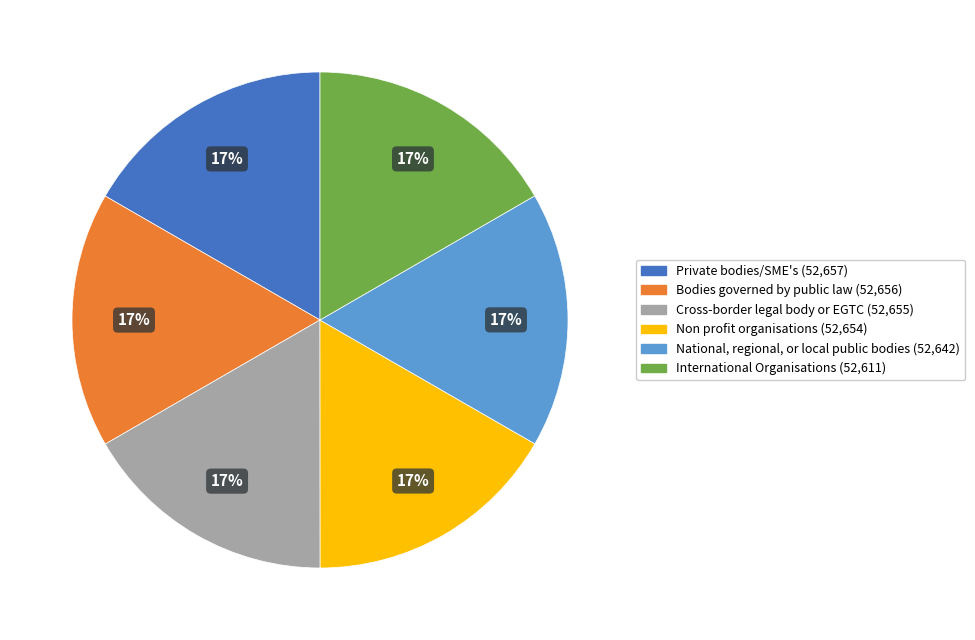

Is there a majority slice in this chart?

No